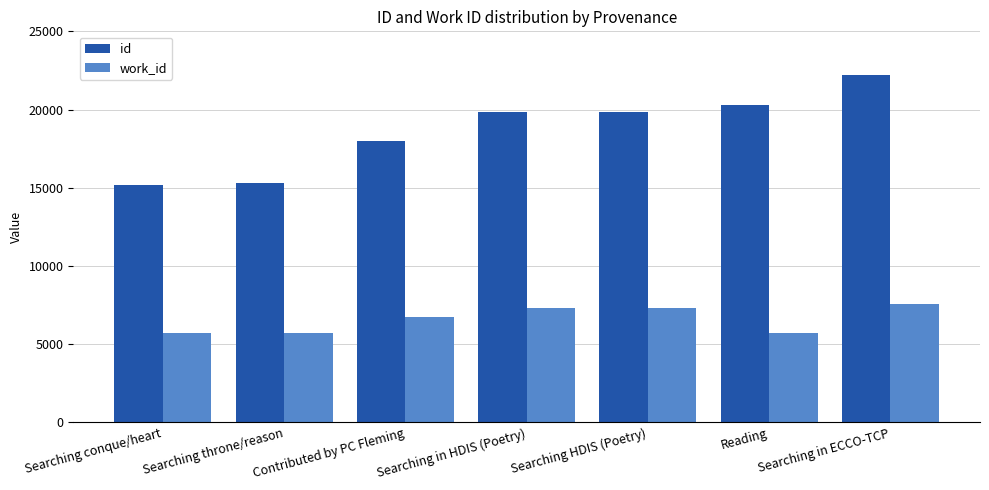

Is the value of id at Searching throne/reason greater than the value of work_id at Searching in ECCO-TCP?

Yes